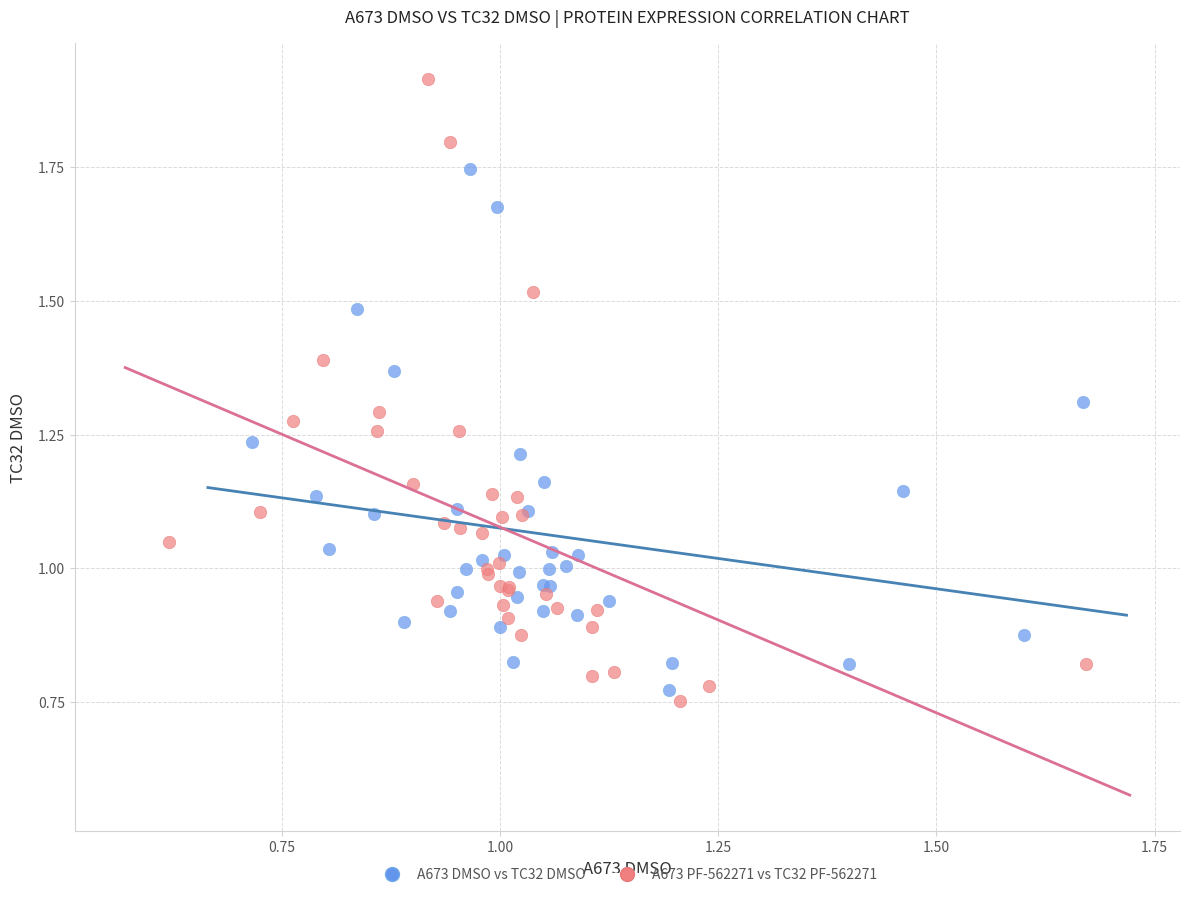

Which series contains the highest Y value?

A673 PF-562271 vs TC32 PF-562271